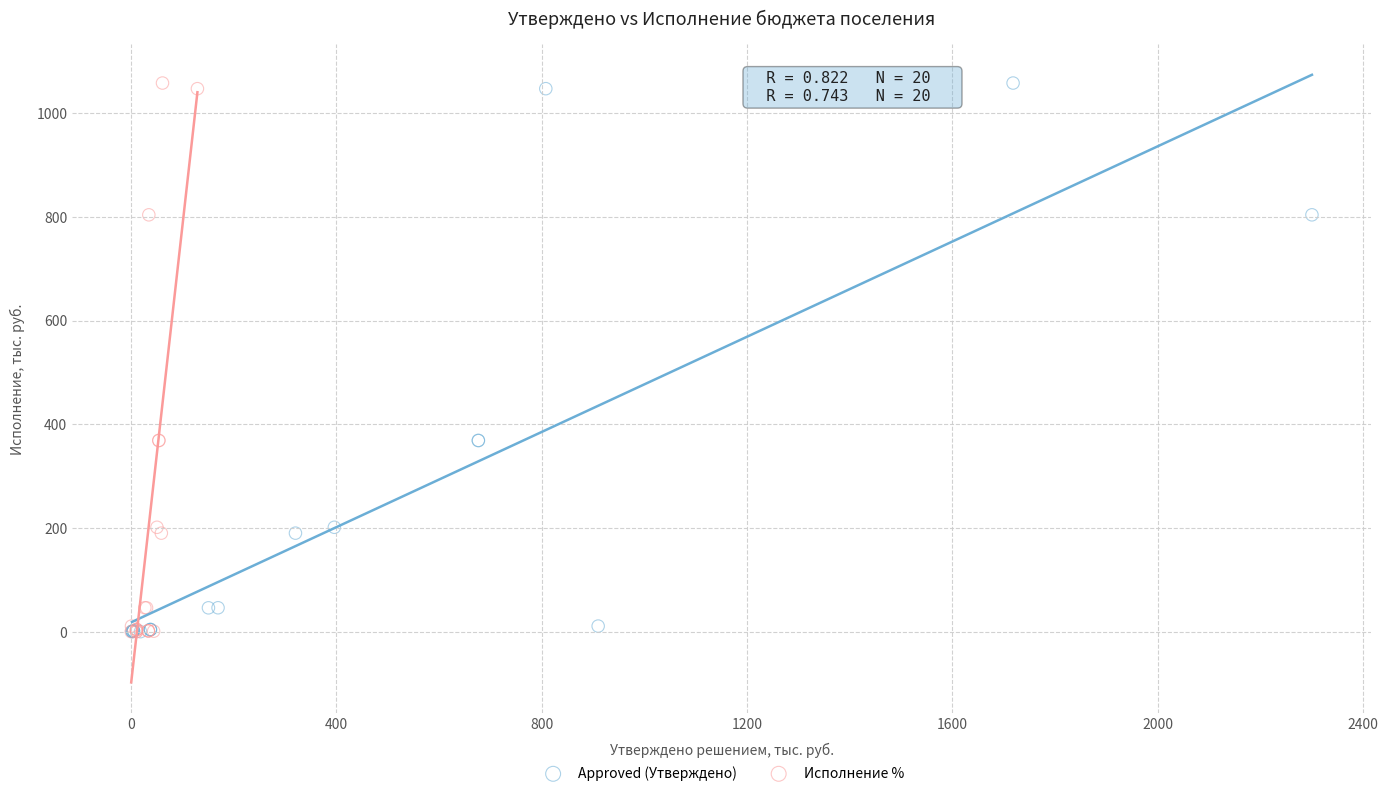

What are all the series names shown in the legend?

Approved (Утверждено), Исполнение %